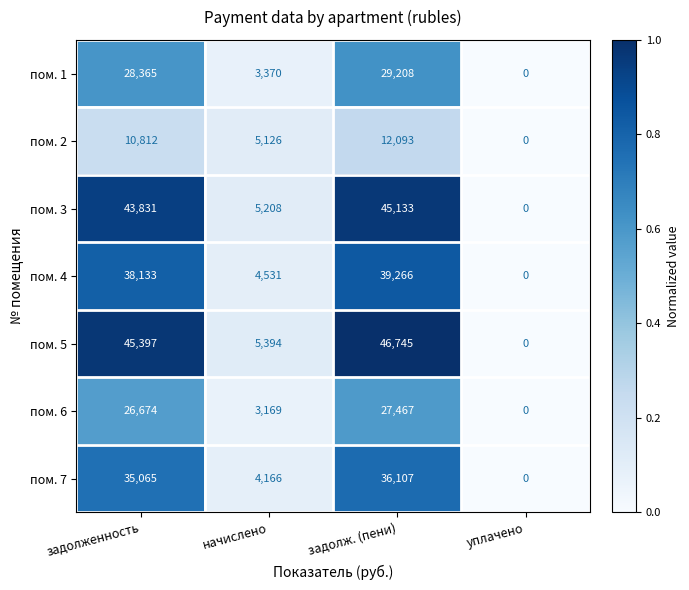

Reading left to right, list all the values displayed in this chart.

пом. 1: задолженность=28365	начислено=3370	задолж. (пени)=29208	уплачено=0
пом. 2: задолженность=10812	начислено=5126	задолж. (пени)=12093	уплачено=0
пом. 3: задолженность=43831	начислено=5208	задолж. (пени)=45133	уплачено=0
пом. 4: задолженность=38133	начислено=4531	задолж. (пени)=39266	уплачено=0
пом. 5: задолженность=45397	начислено=5394	задолж. (пени)=46745	уплачено=0
пом. 6: задолженность=26674	начислено=3169	задолж. (пени)=27467	уплачено=0
пом. 7: задолженность=35065	начислено=4166	задолж. (пени)=36107	уплачено=0